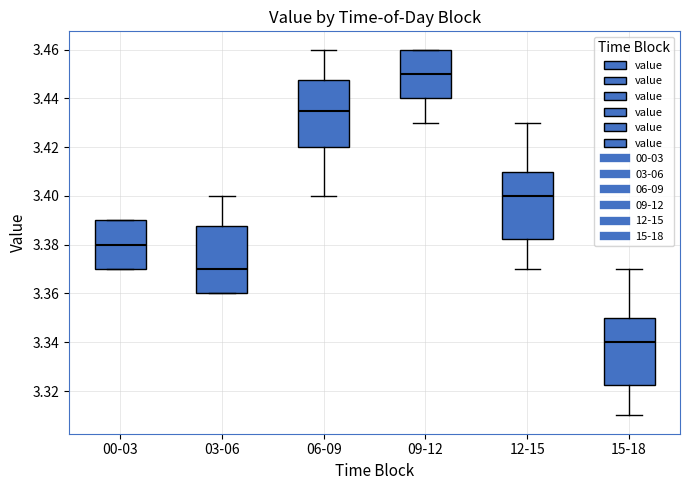

Which box's median line is the lowest?

15-18